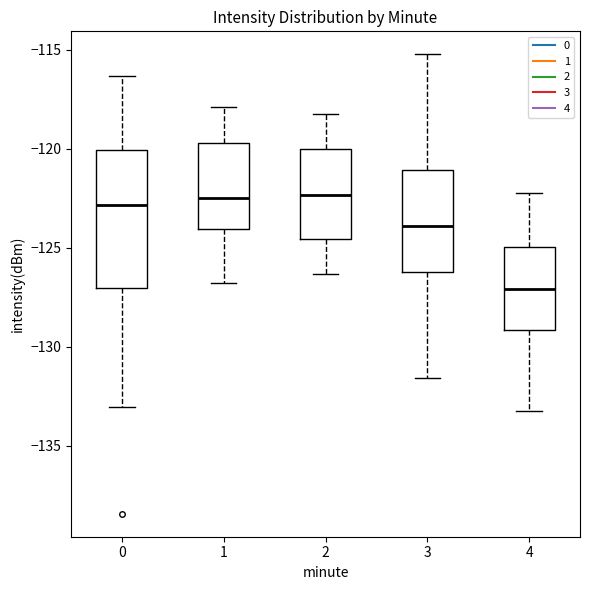

Which box has the lowest median line?

4